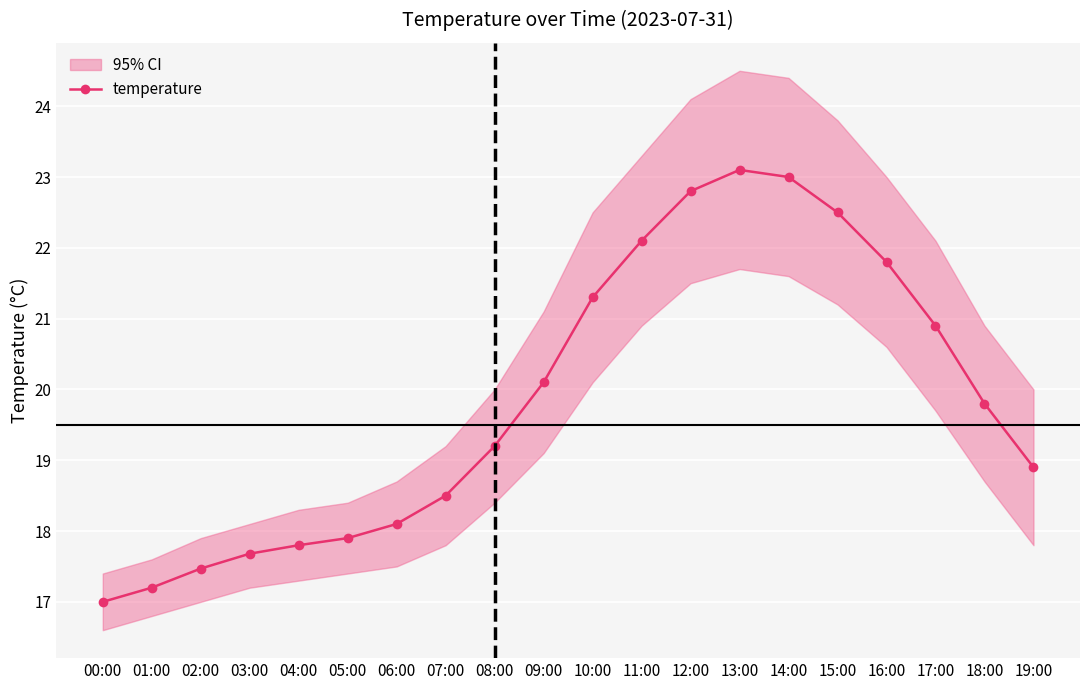

What position from the left is 18:00?

19